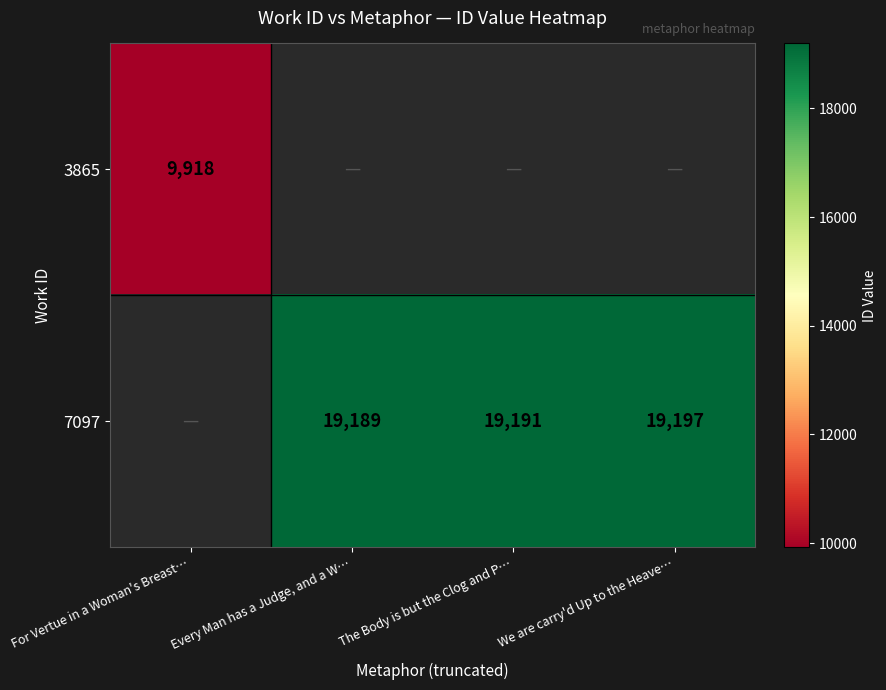

Is it true that 3865 equals 2242 at For Vertue in a Woman's Breast…?

False